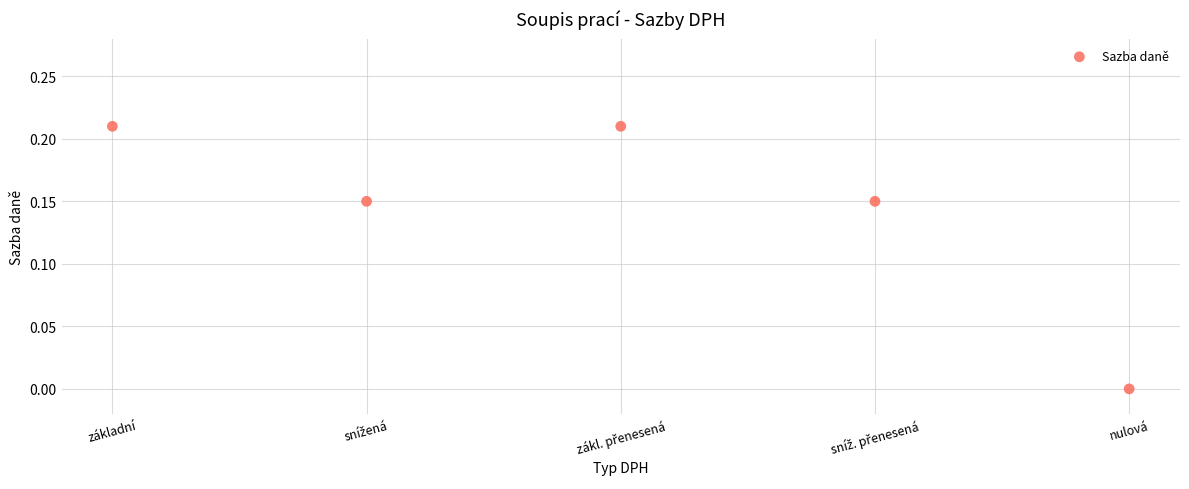

What is the range of X values (max minus min)?

4.0